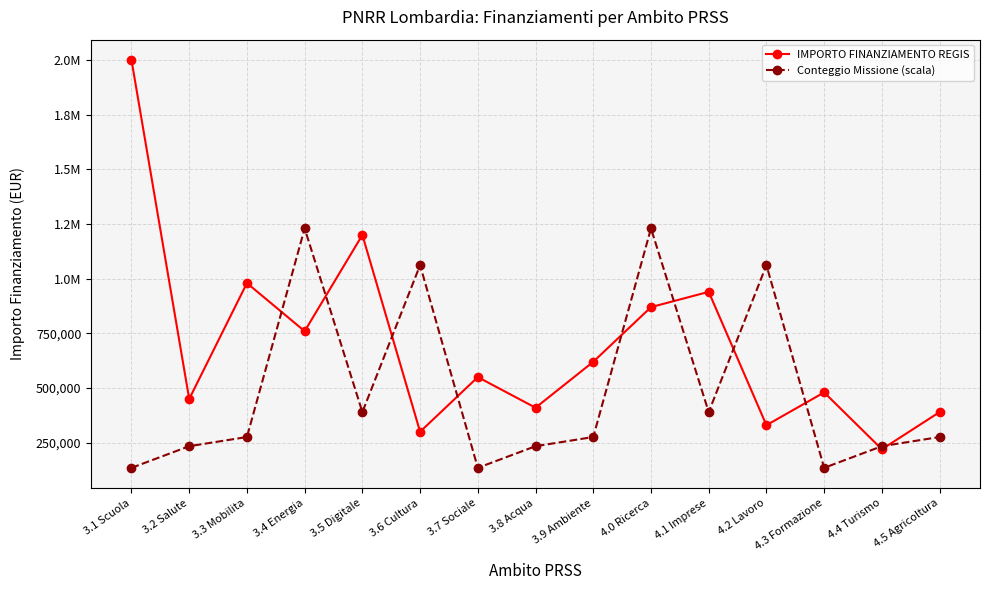

What is the label of the 9th point from the right?

3.7 Sociale